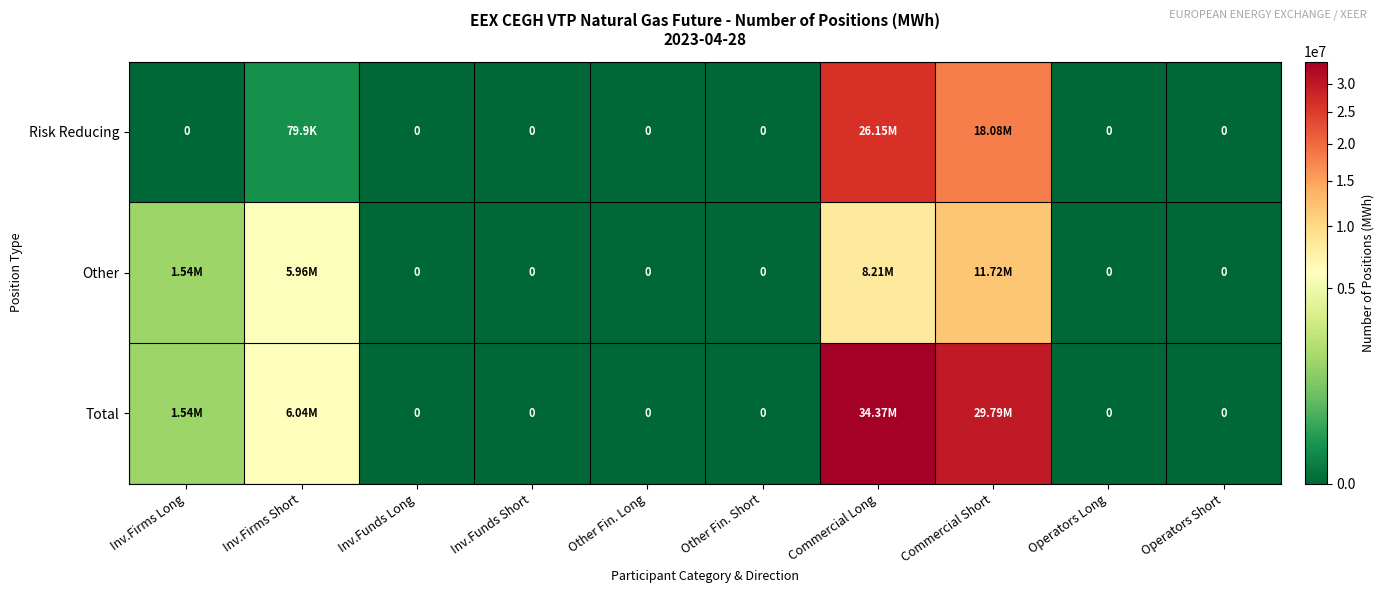

Which series has the largest range (max minus min)?

Total